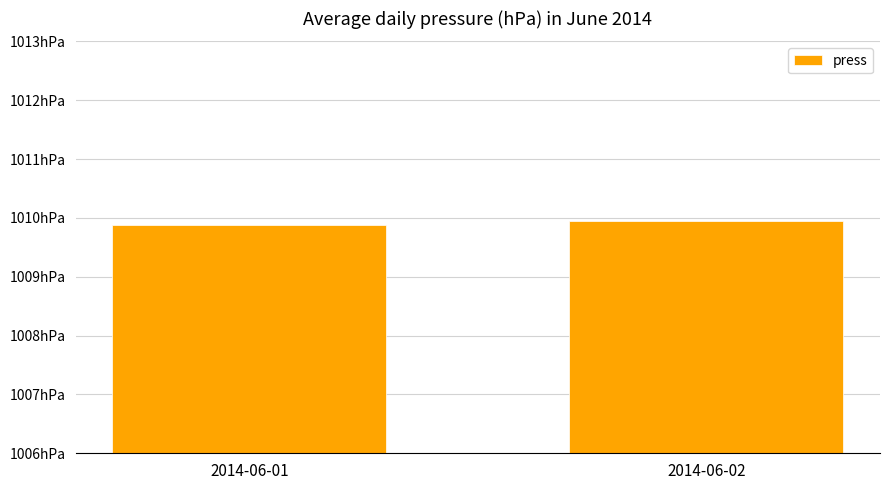

Are the bars horizontal?

No